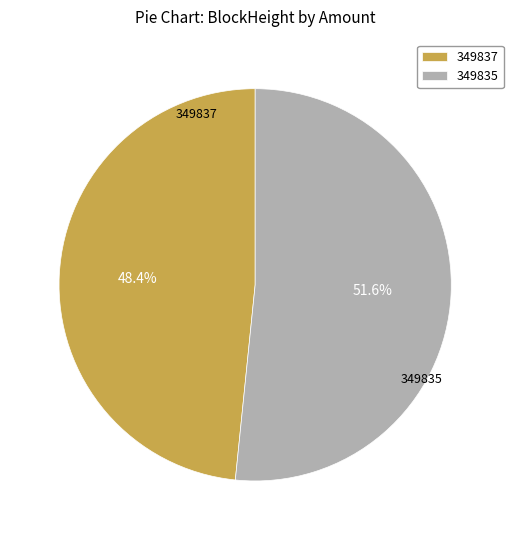

What percentage is the 349835 slice, to the nearest percent?

52%